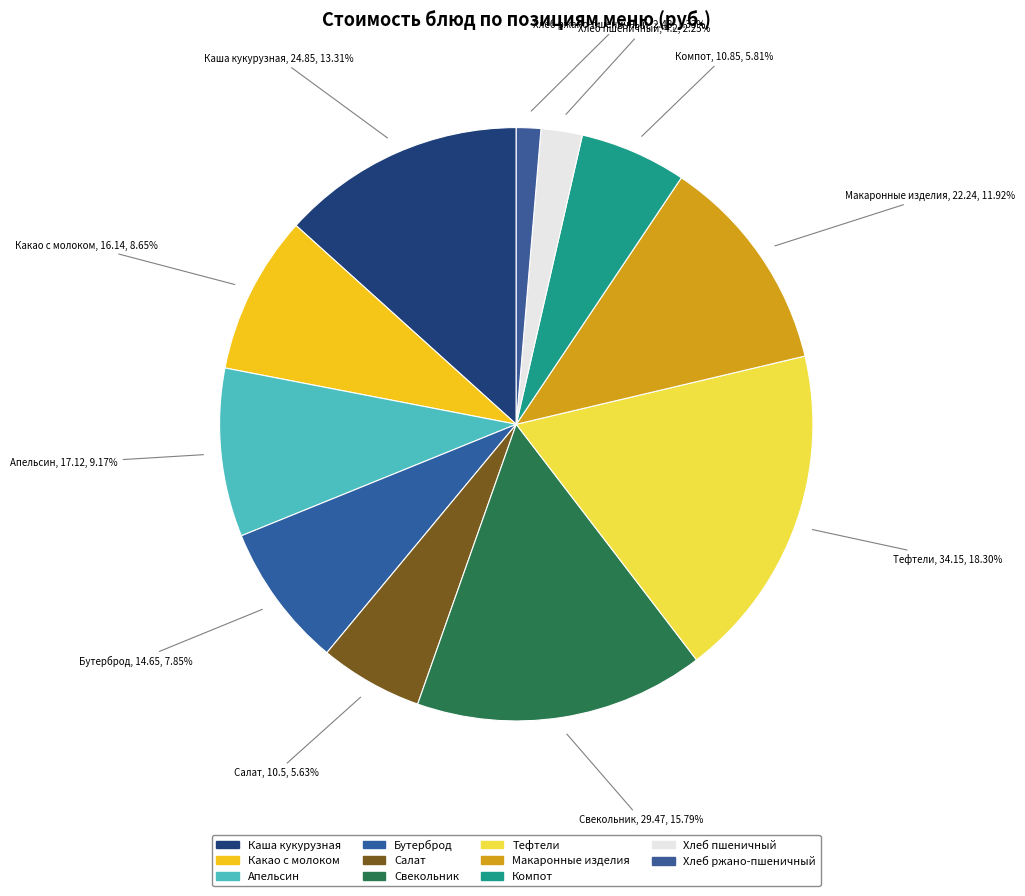

How many segments does this pie chart have?

11